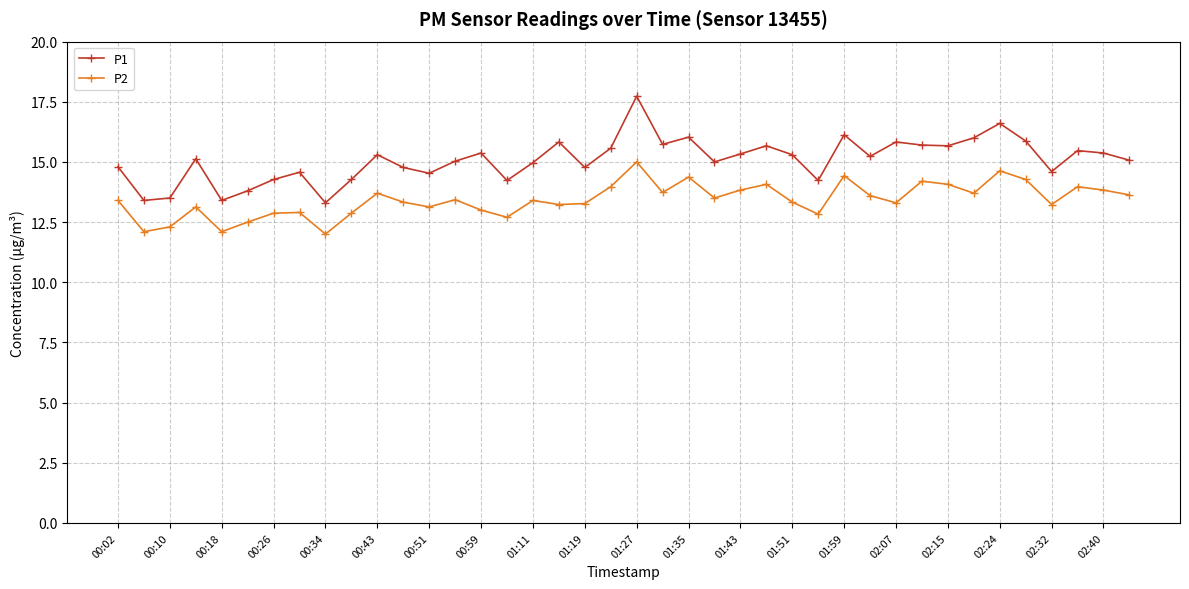

What are all the series names shown in the legend?

P1, P2